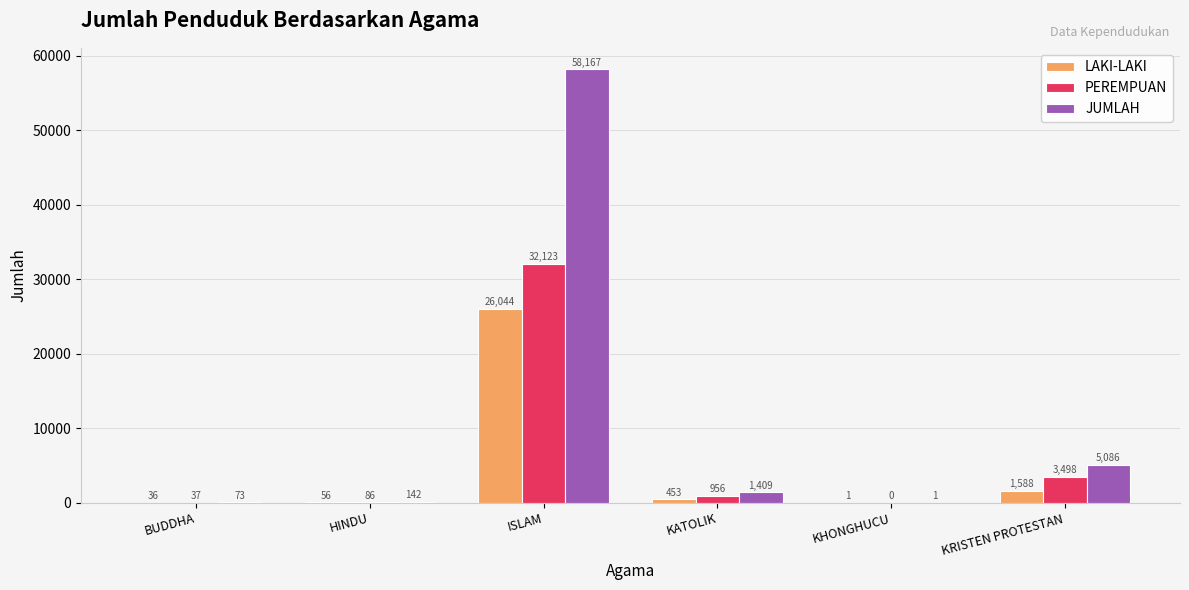

Which category has the highest value across all series?

ISLAM